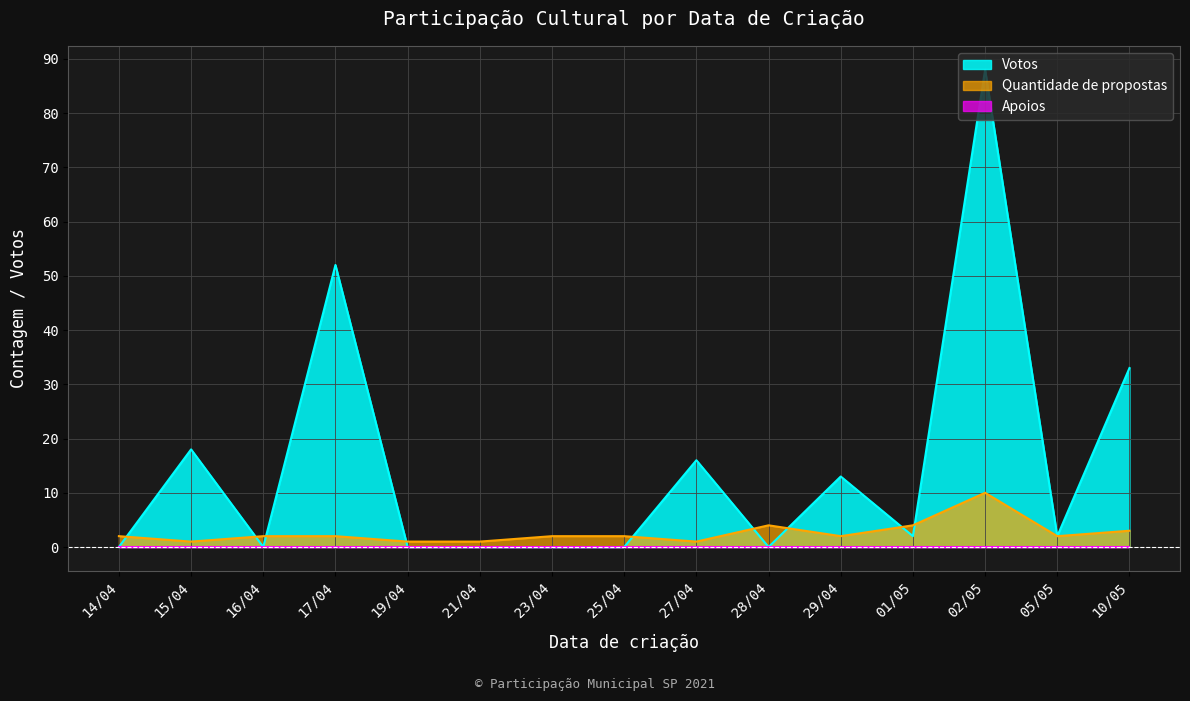

How many times do Votos and Quantidade de propostas cross each other?

9